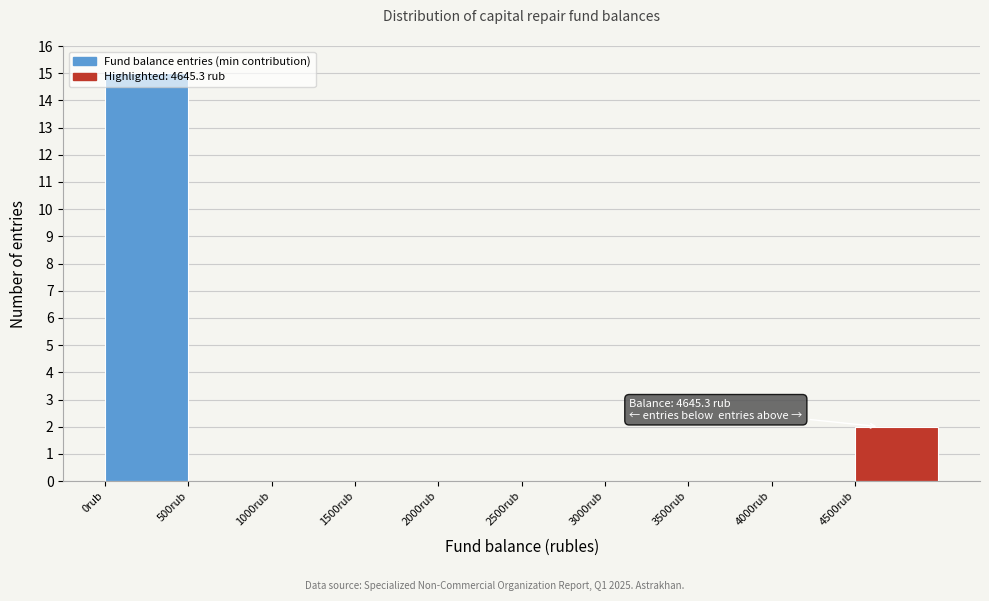

Which range on the x-axis has the tallest bar?

0 to 500